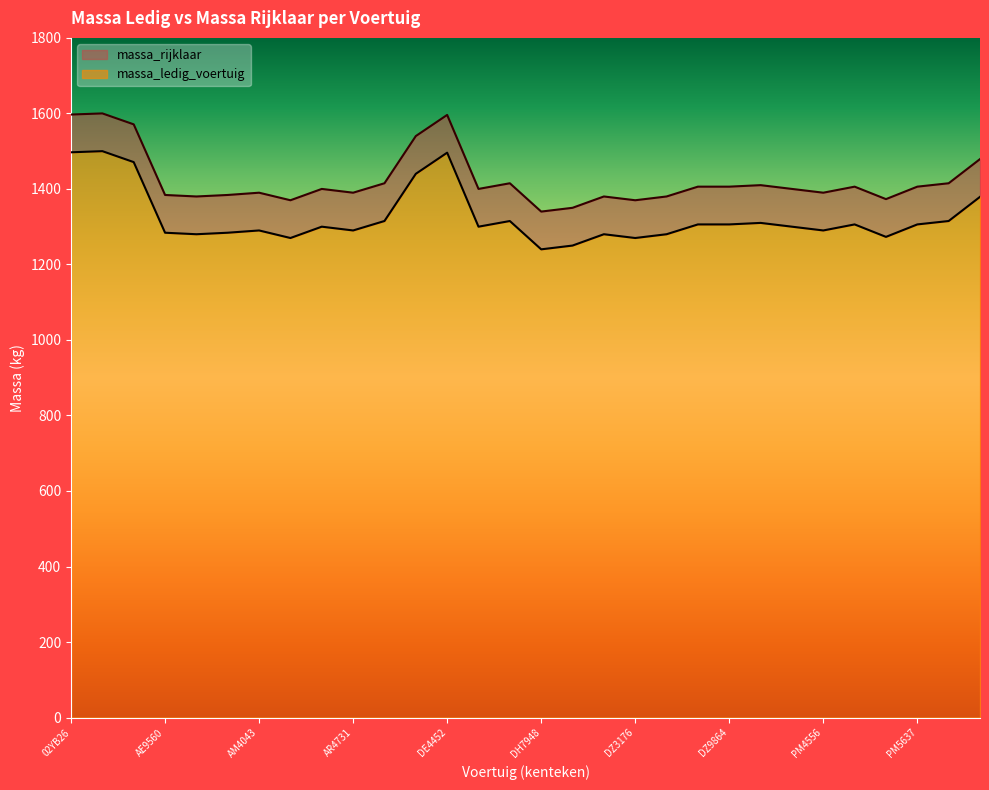

What is the label of the 21st point from the right?

AR4731